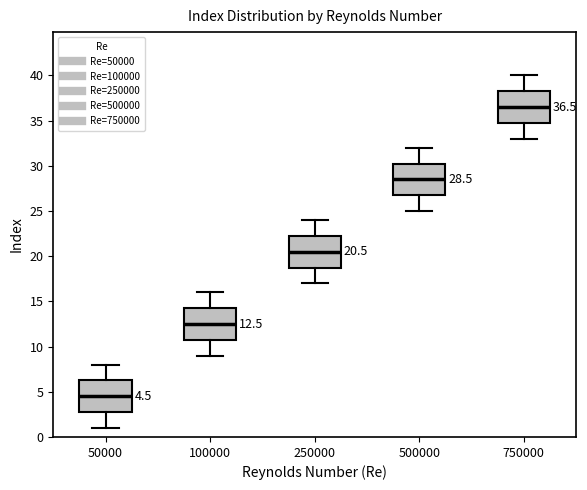

Which box's median line is the highest?

750000